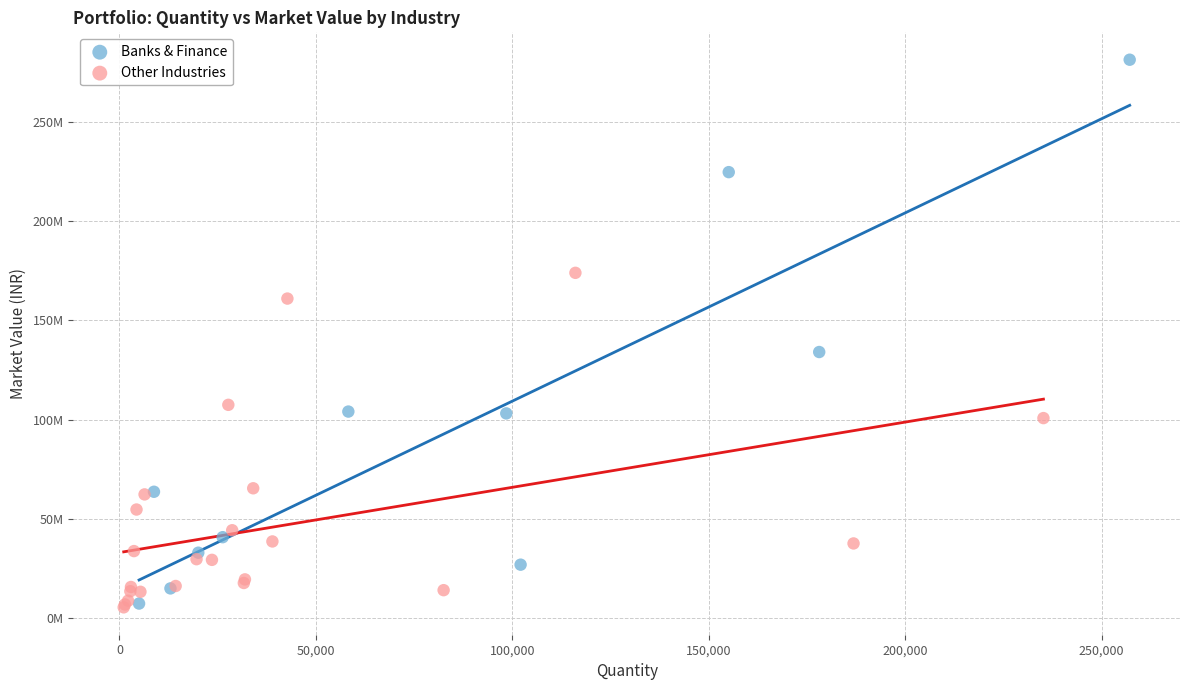

Which series has the widest spread of Y values?

Banks & Finance